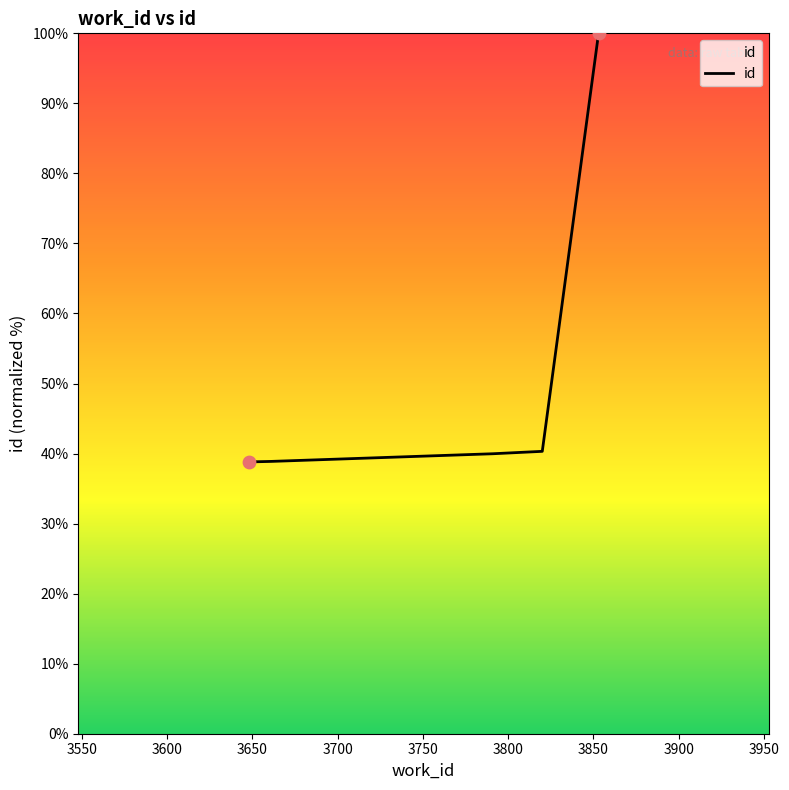

What is the sum of all values?

296.8